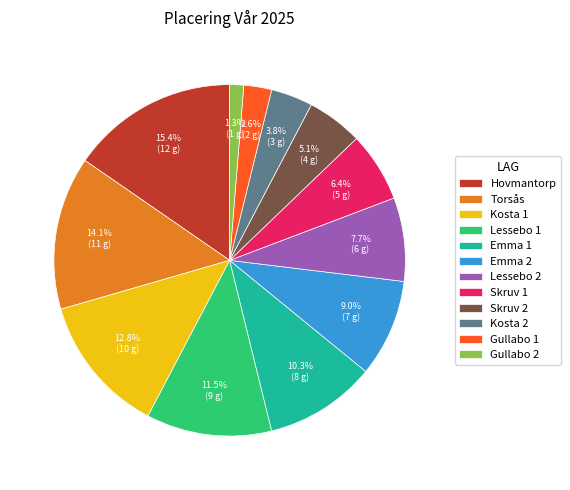

Combined, what portion of the pie is Gullabo 2 and Kosta 2?

5.1%